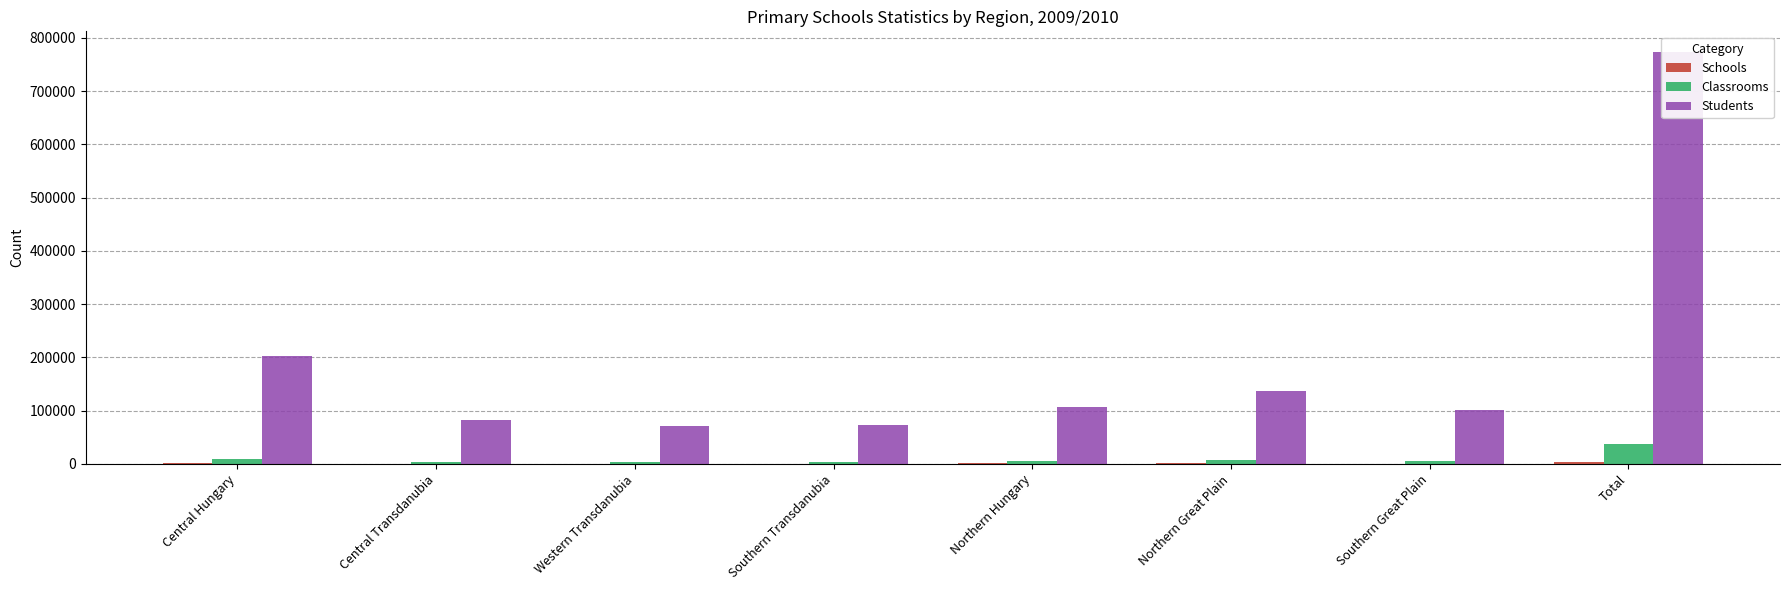

Which series changed the most between Northern Hungary and Northern Great Plain?

Students